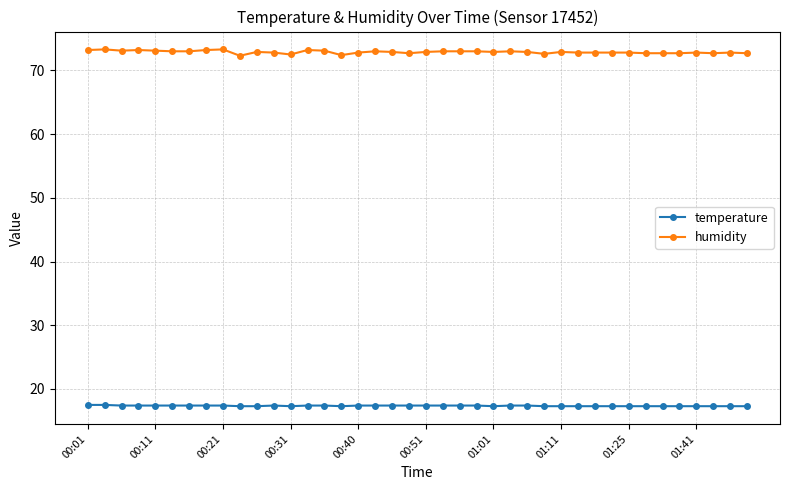

True or false: humidity and temperature intersect in this chart.

False